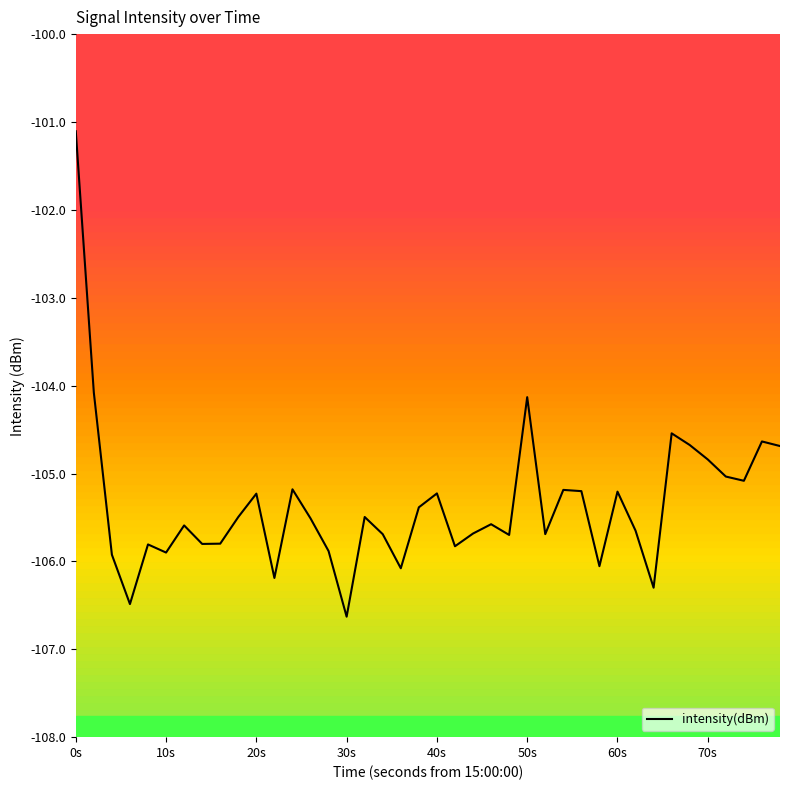

What is the smallest value displayed?

-106.6